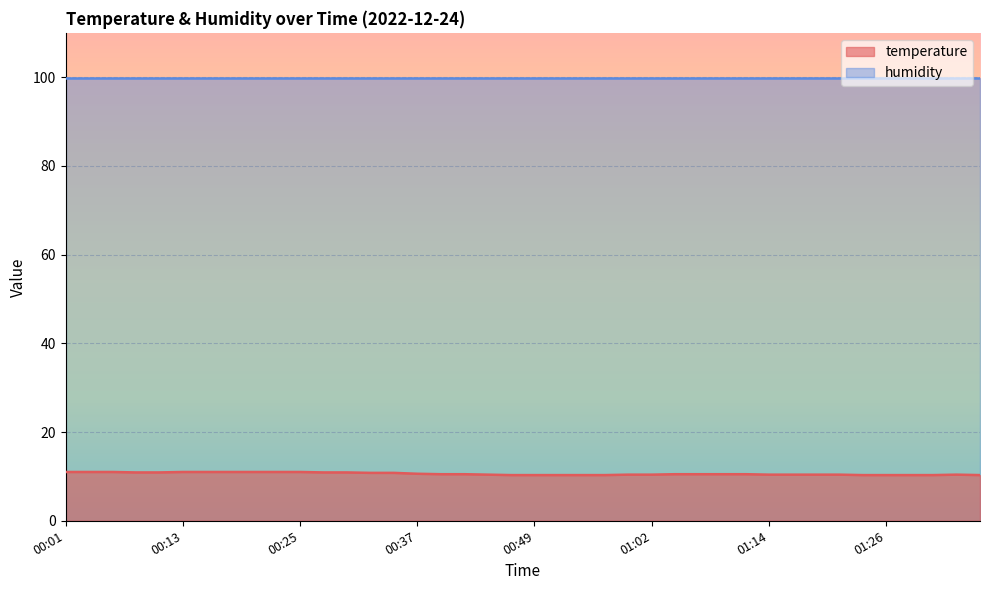

List the labels in order of value, smallest first.

00:47, 00:49, 00:52, 00:54, 00:57, 01:24, 01:26, 01:29, 01:31, 01:36, 00:45, 00:59, 01:02, 01:14, 01:16, 01:19, 01:21, 01:34, 00:40, 00:42, 01:04, 01:07, 01:09, 01:12, 00:37, 00:32, 00:35, 00:08, 00:10, 00:28, 00:30, 00:01, 00:03, 00:06, 00:13, 00:15, 00:18, 00:20, 00:23, 00:25